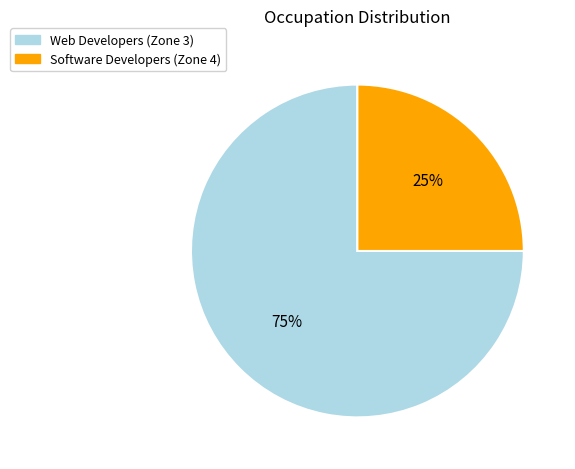

Is the sum of Web Developers and Software Developers greater than half?

Yes